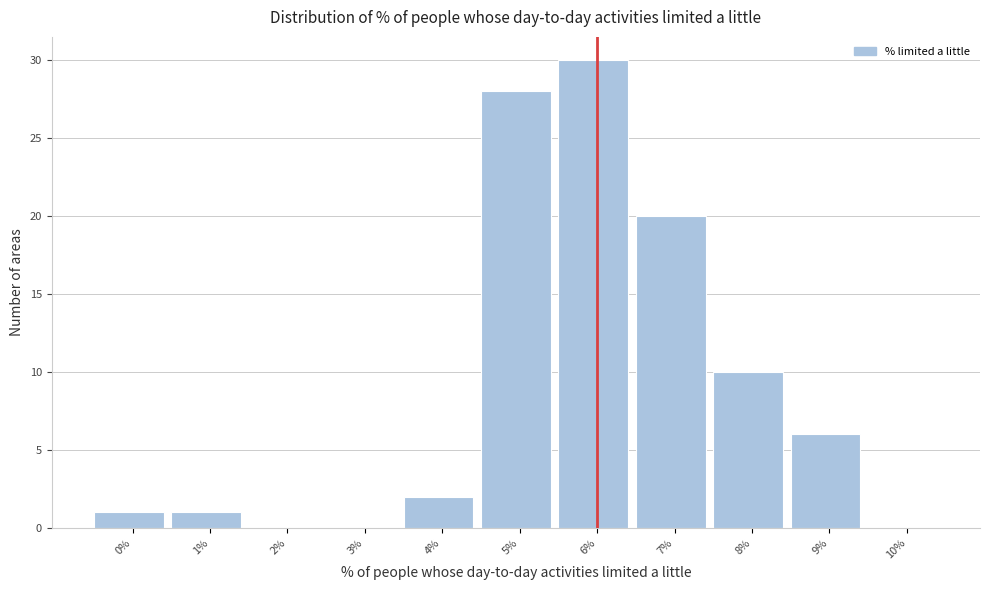

Reading right to left, extract all data points from this chart.

10%=0	9%=6	8%=10	7%=20	6%=30	5%=28	4%=2	3%=0	2%=0	1%=1	0%=1